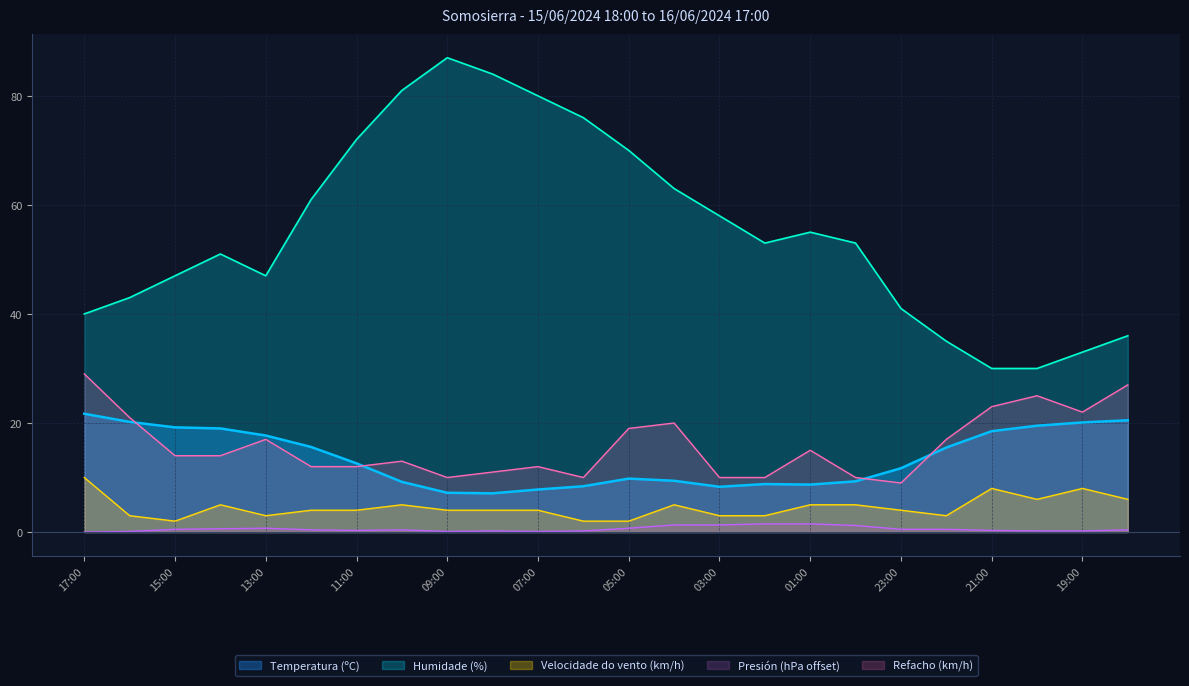

What is the sum of all Temperatura (ºC) values?

325.8